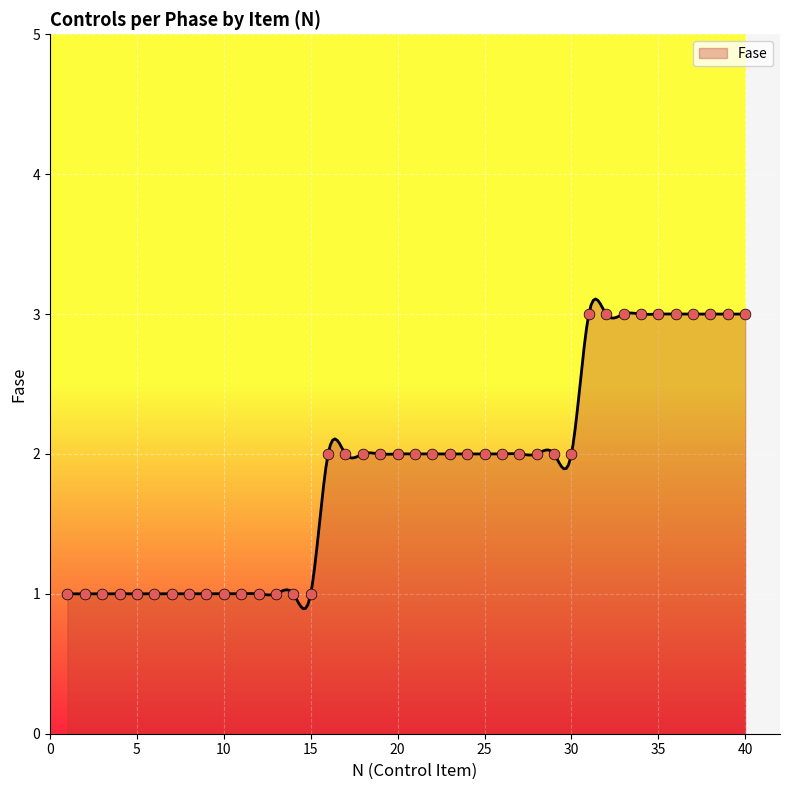

Between 5 and 1, which is larger?

5